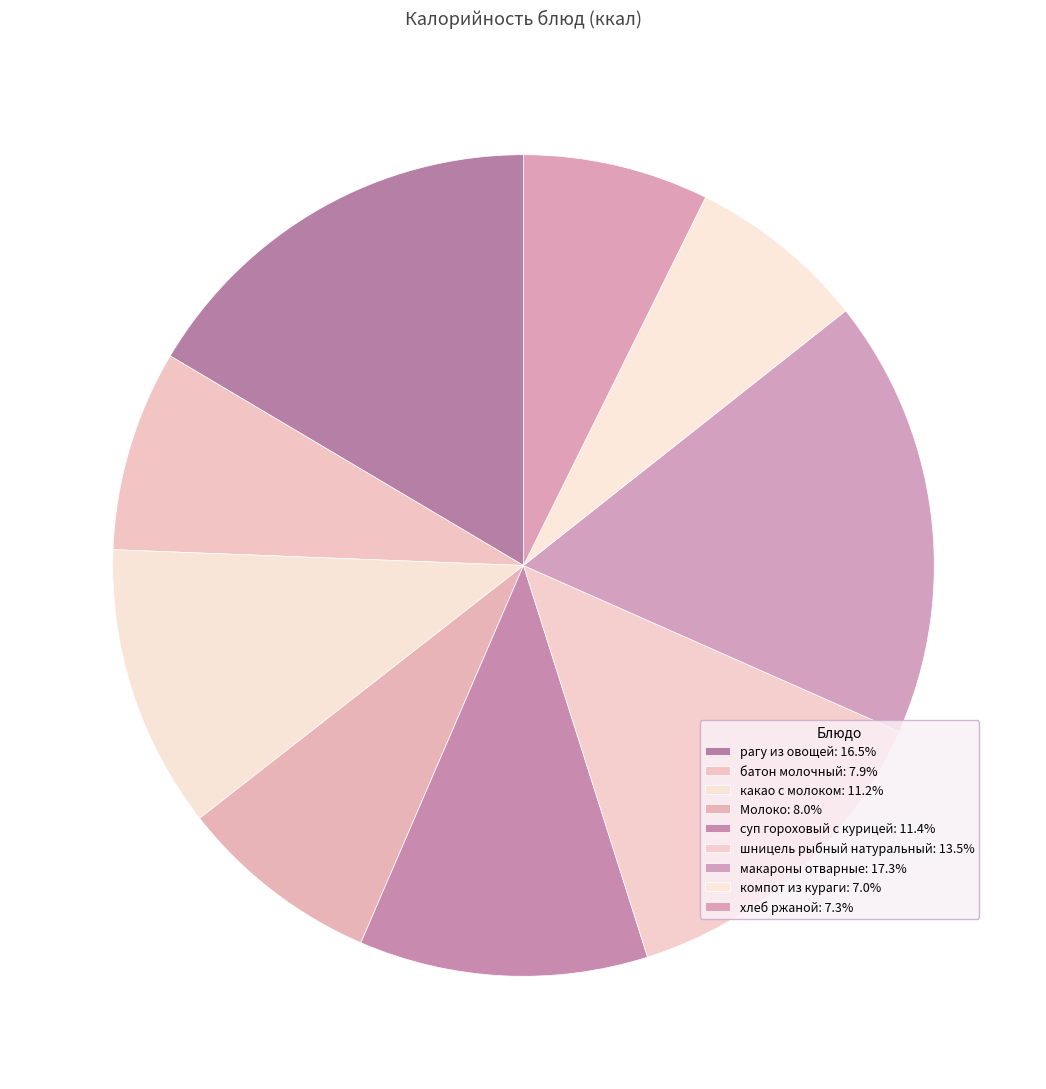

How many slices are in this pie chart?

9